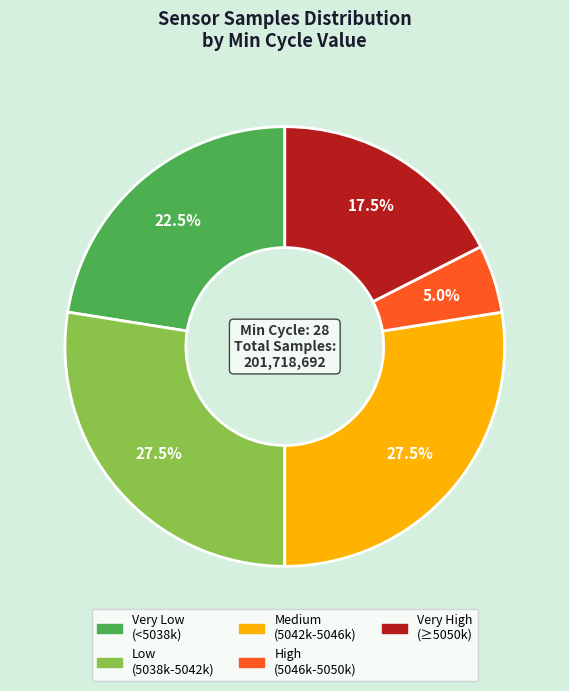

What is the smallest slice in the pie chart?

High (5046k-5050k)